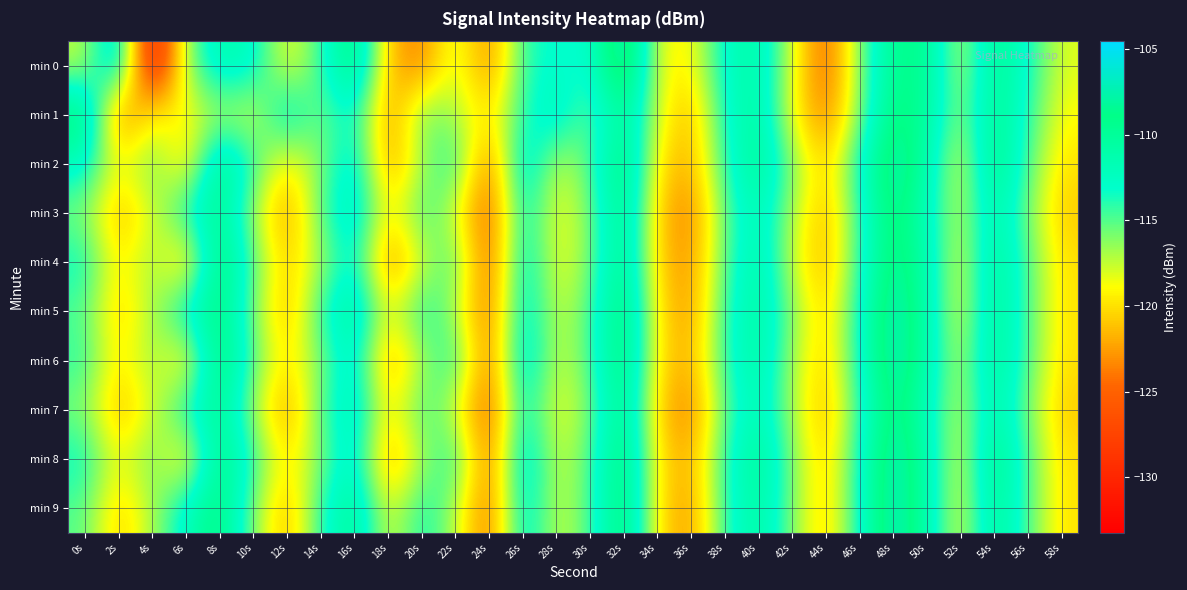

At which category is the sum across all series the highest?

48s